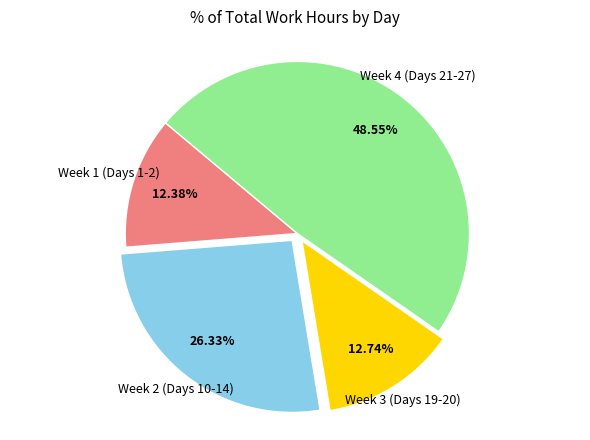

Which category has the biggest portion of the pie?

Week 4 (Days 21-27)